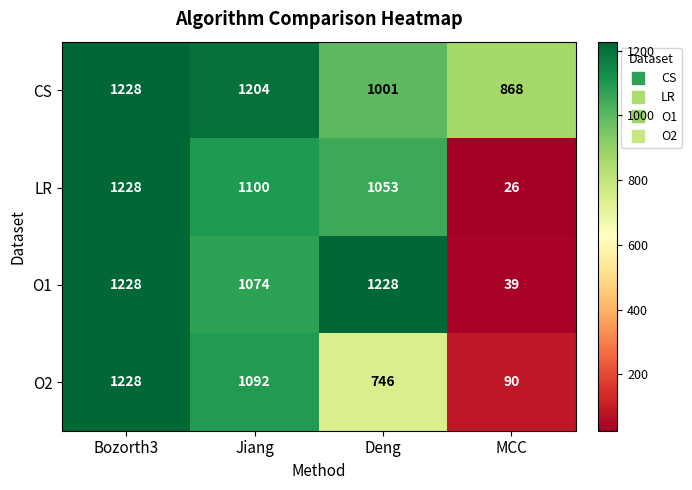

The CS series shows 1001 at Deng. True or false?

True